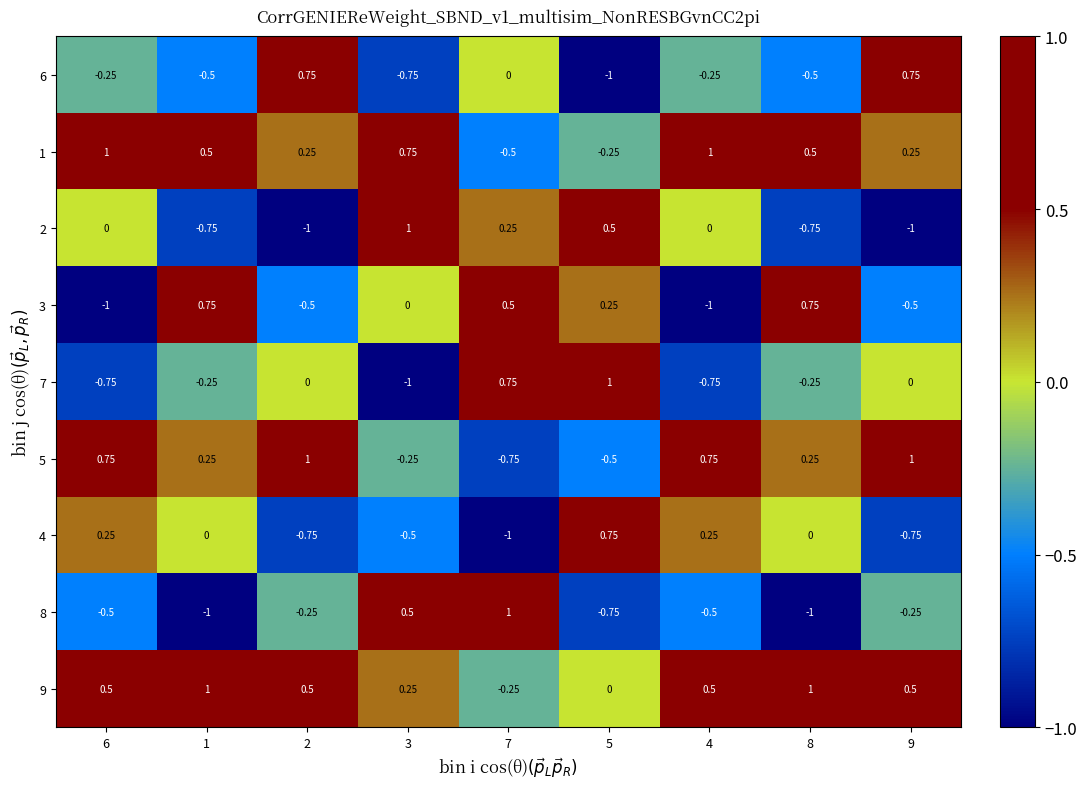

Which series has the largest total across all categories?

9